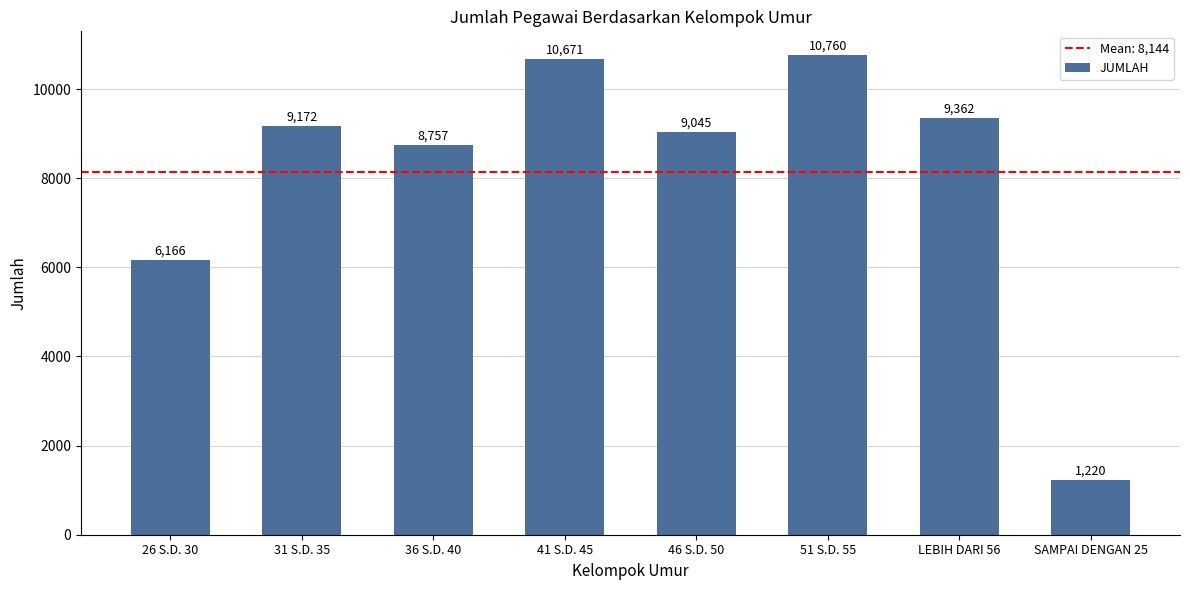

What is the value of the 7th bar from the left?

9362